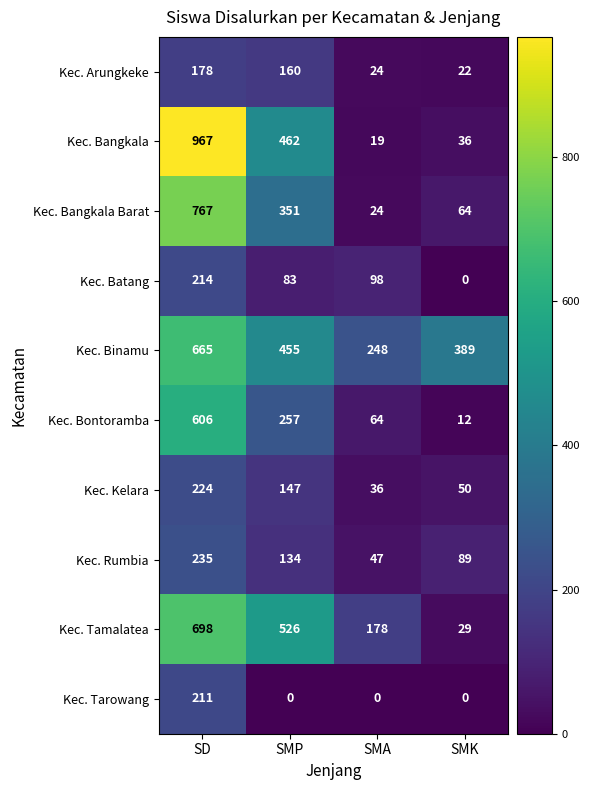

The value of Kec. Bangkala at SMA is 19. True or false?

True